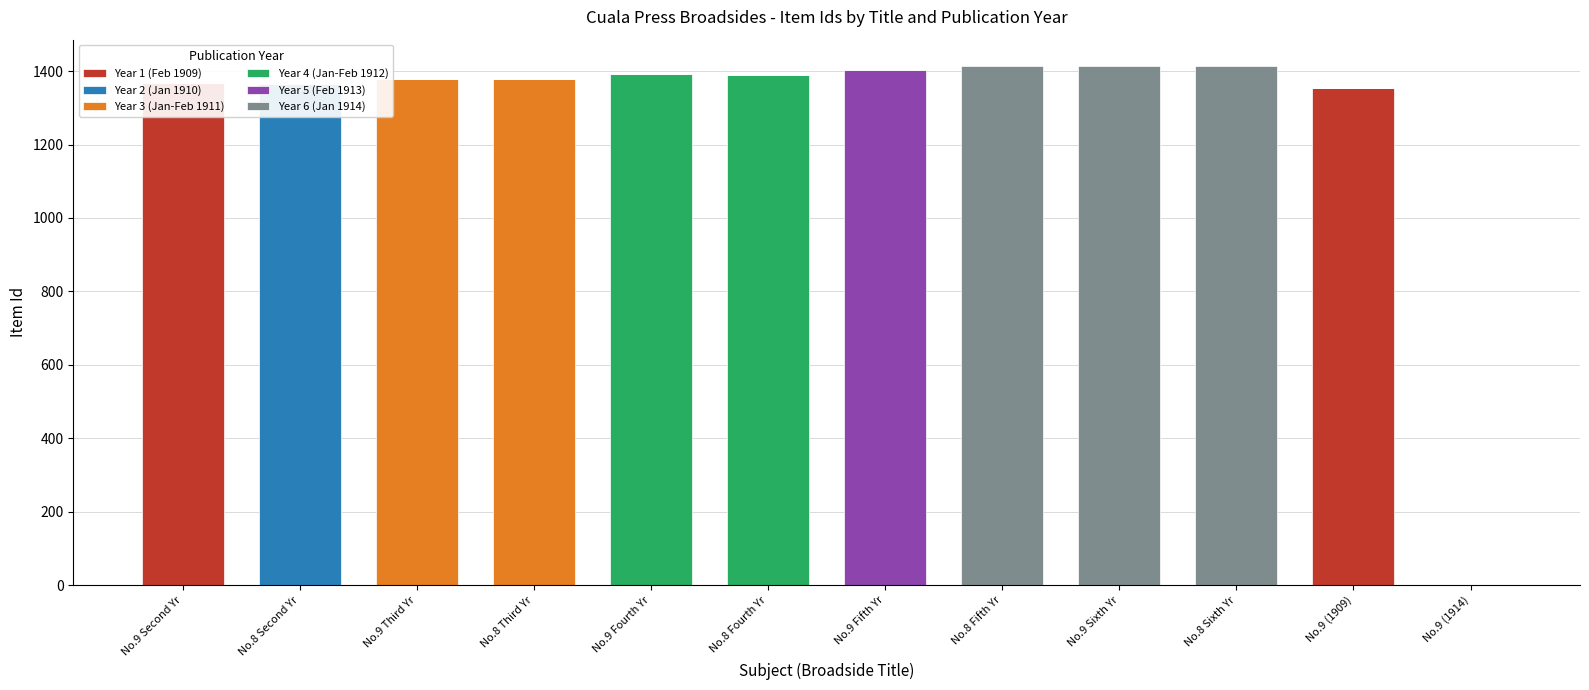

What are all the series names shown in the legend?

Year 1 (Feb 1909), Year 2 (Jan 1910), Year 3 (Jan-Feb 1911), Year 4 (Jan-Feb 1912), Year 5 (Feb 1913), Year 6 (Jan 1914)